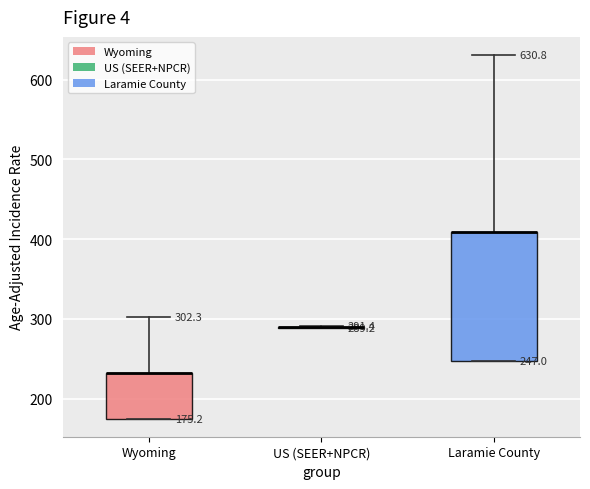

Which box is the tallest, from its lower edge to its upper edge?

Laramie County